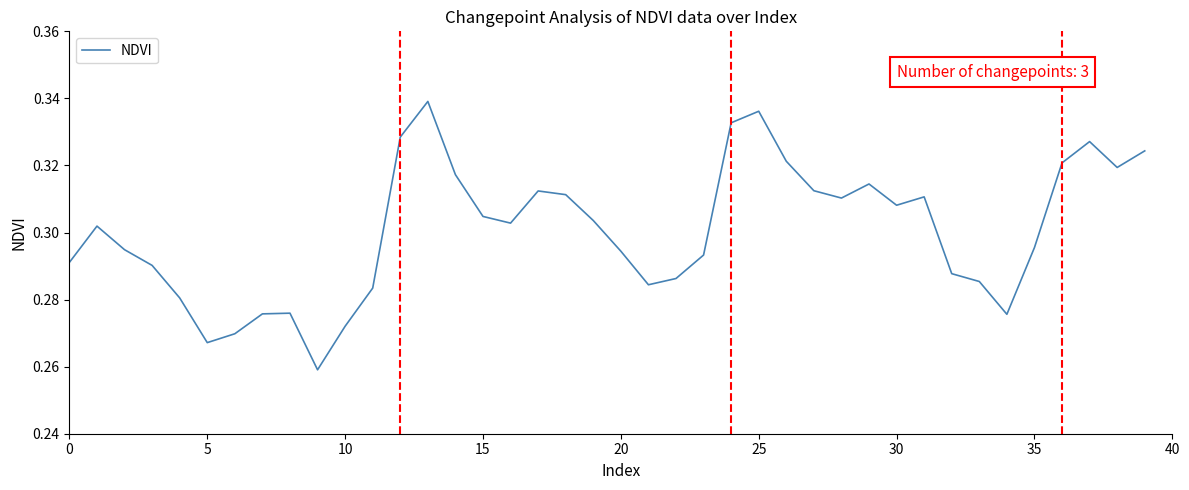

What is the difference between the maximum and minimum values?

0.1